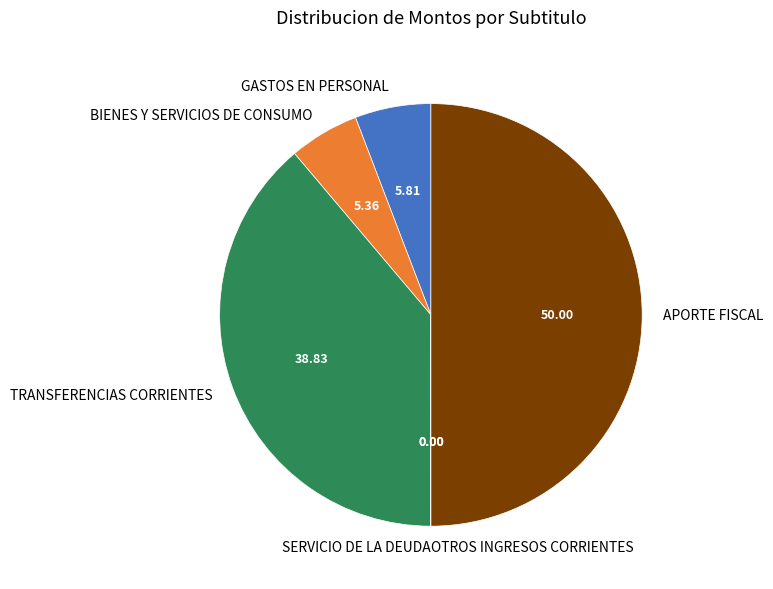

Does TRANSFERENCIAS CORRIENTES account for over 50% of the chart?

No